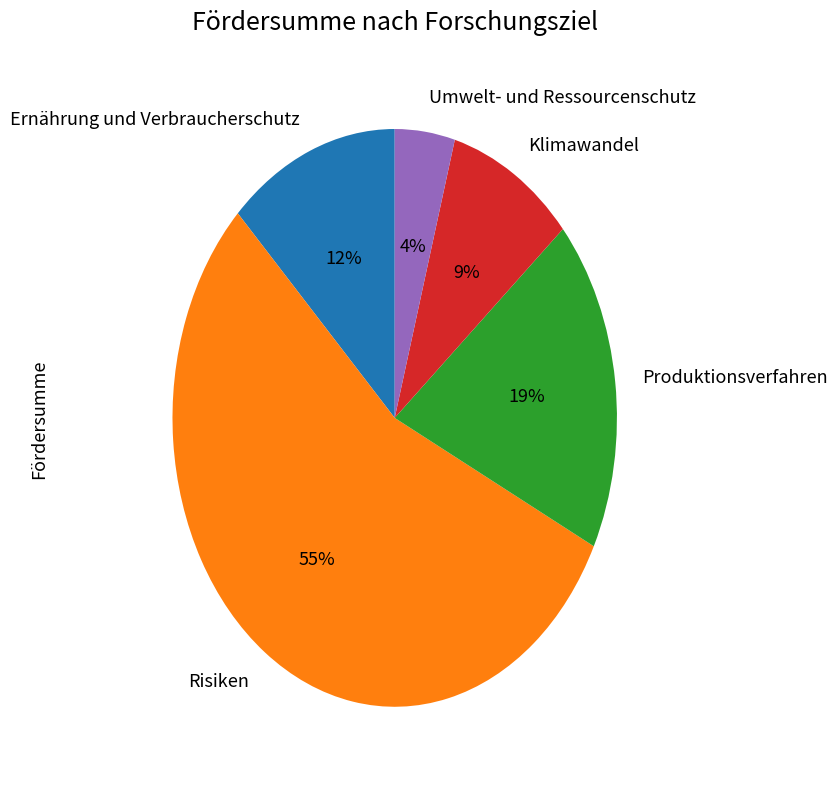

How many slices are in this pie chart?

5